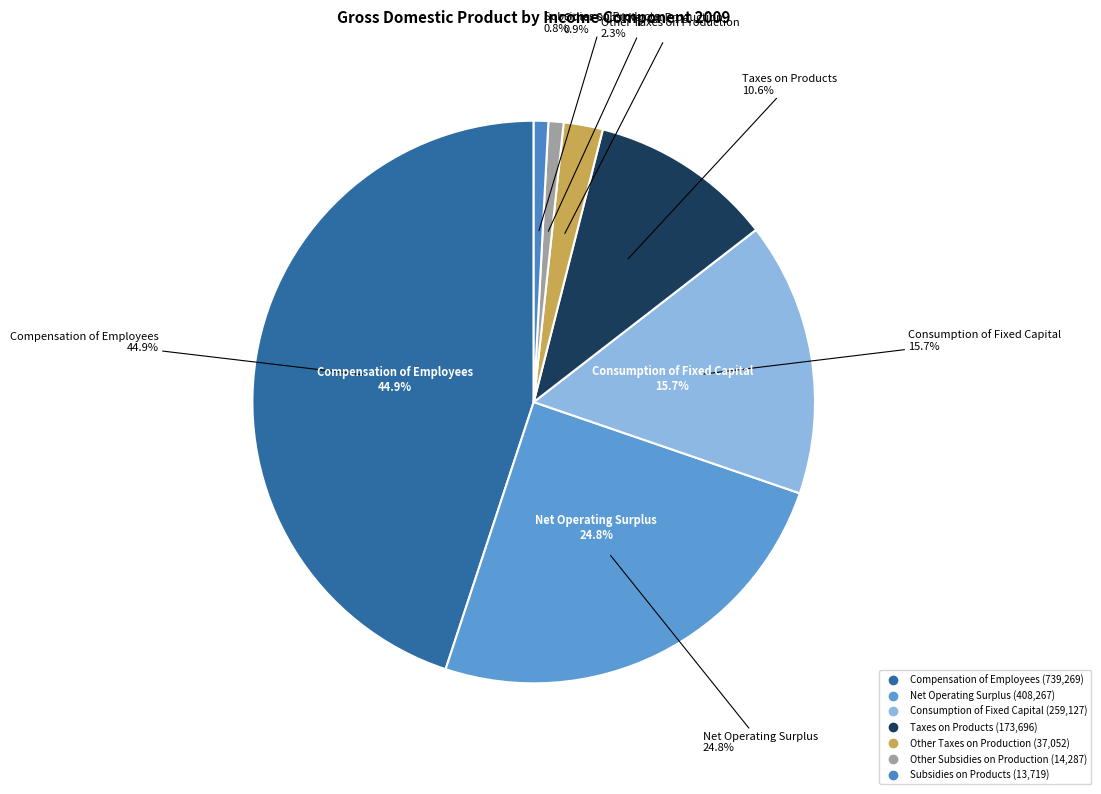

How many segments does this pie chart have?

7